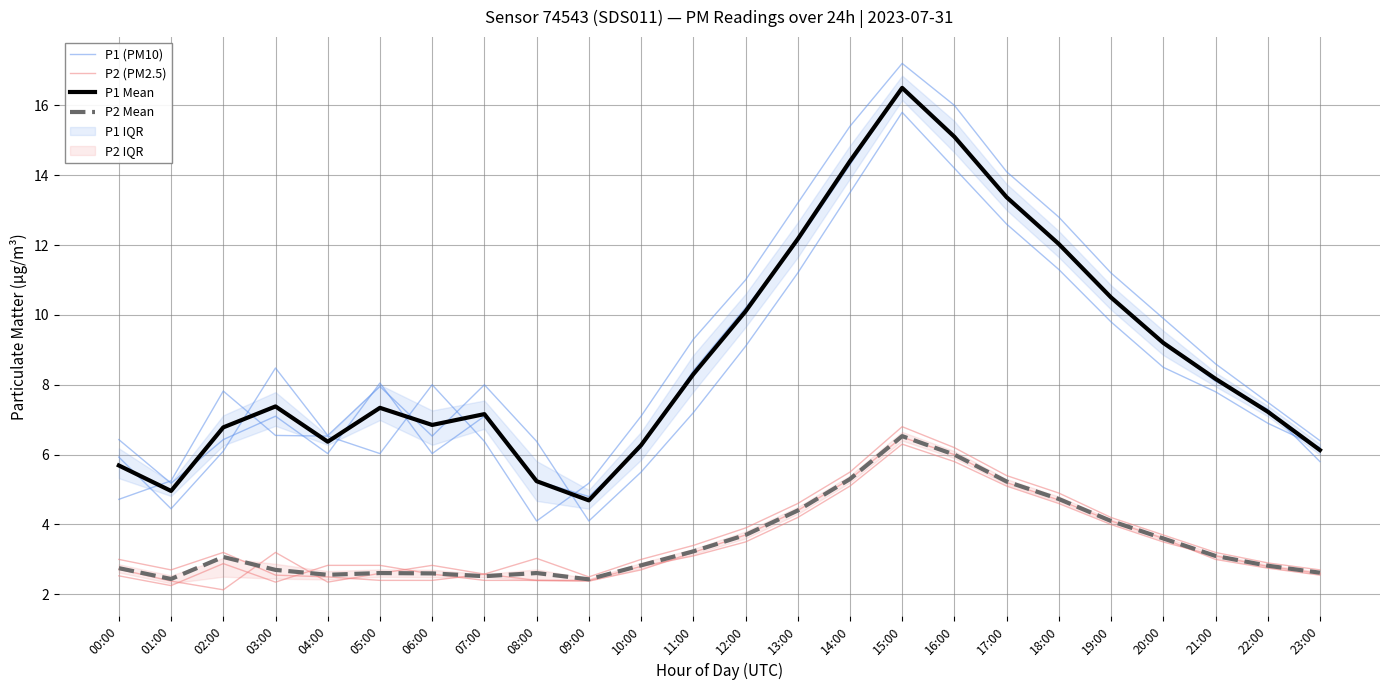

Rank the categories by P2 (PM2.5) value from lowest to highest.

02:00, 04:00, 01:00, 08:00, 09:00, 07:00, 05:00, 23:00, 00:00, 10:00, 22:00, 06:00, 11:00, 21:00, 03:00, 12:00, 20:00, 19:00, 13:00, 18:00, 14:00, 17:00, 16:00, 15:00